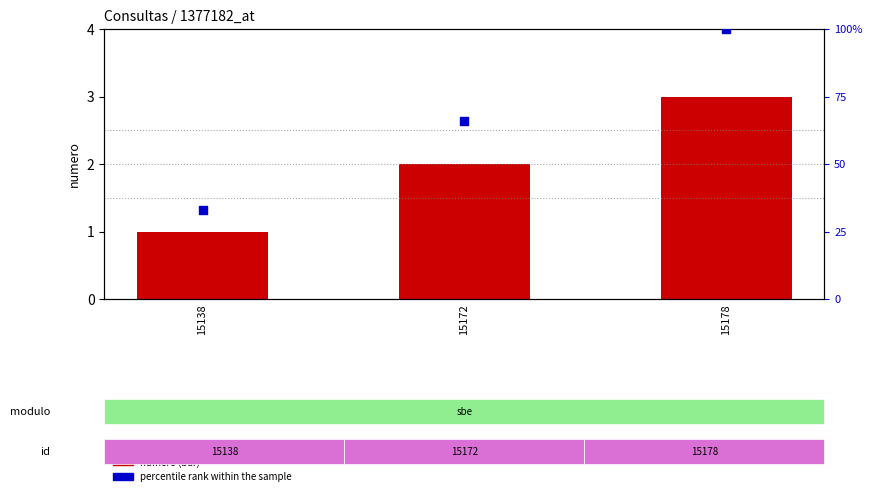

What is the total value across all series at 15172?

68